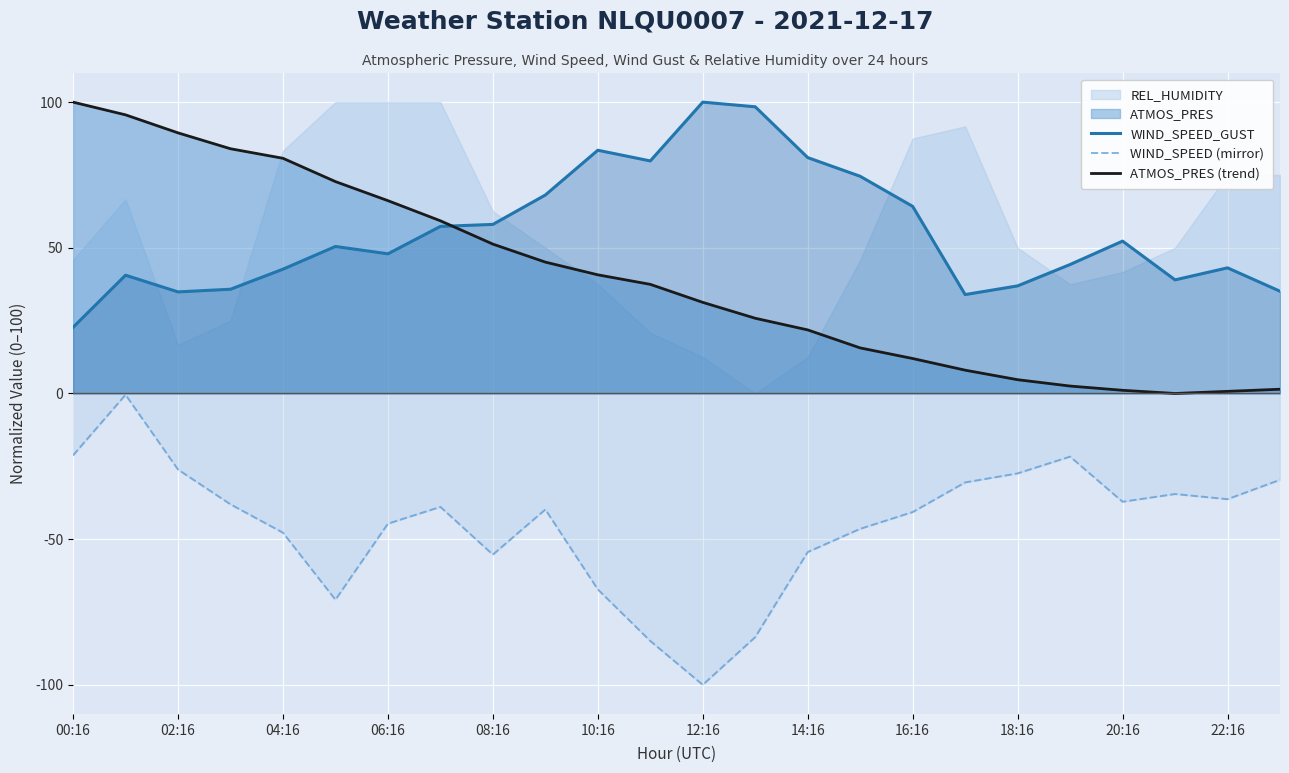

At which label does WIND_SPEED_GUST reach its minimum?

00:16